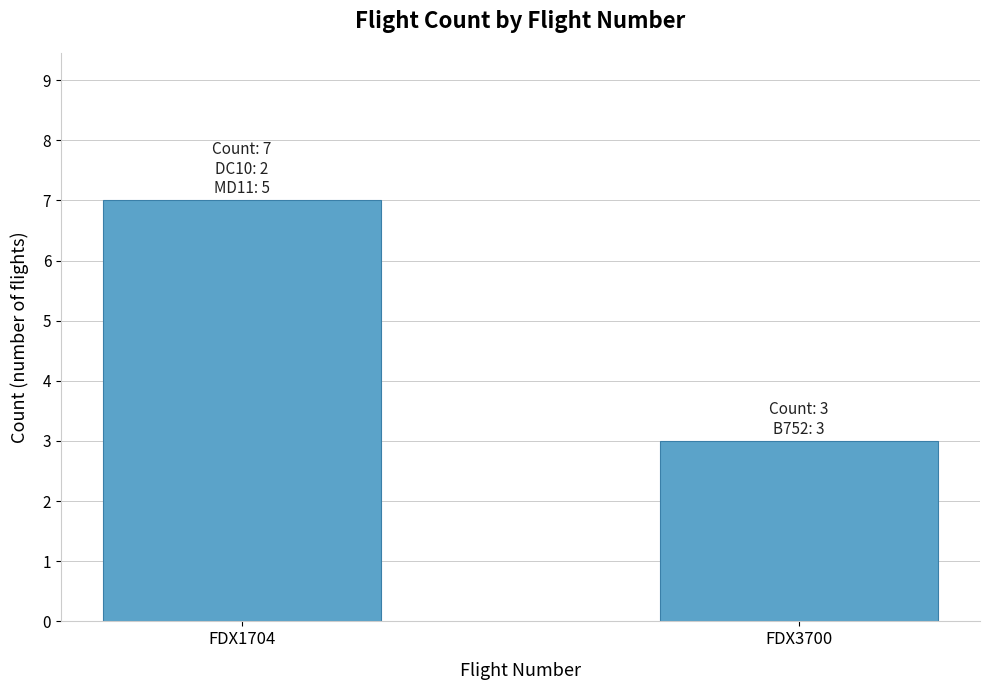

At which category does the chart reach its peak across all series?

FDX1704